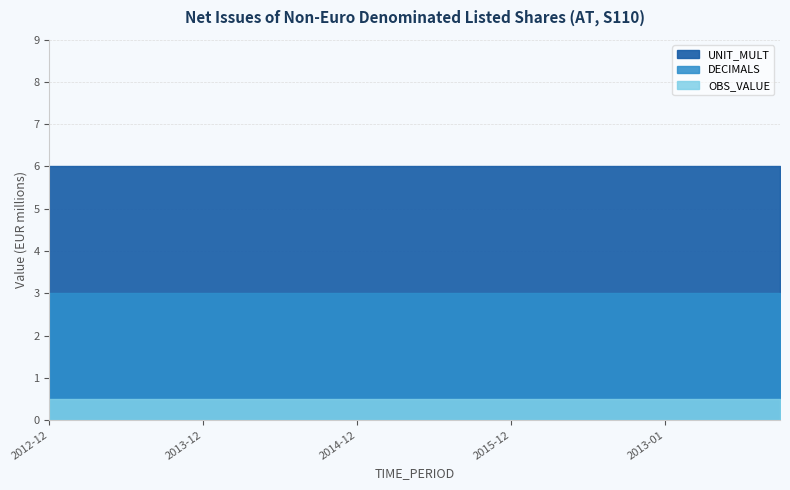

Where is UNIT_MULT nearest to the value 6?

2012-12